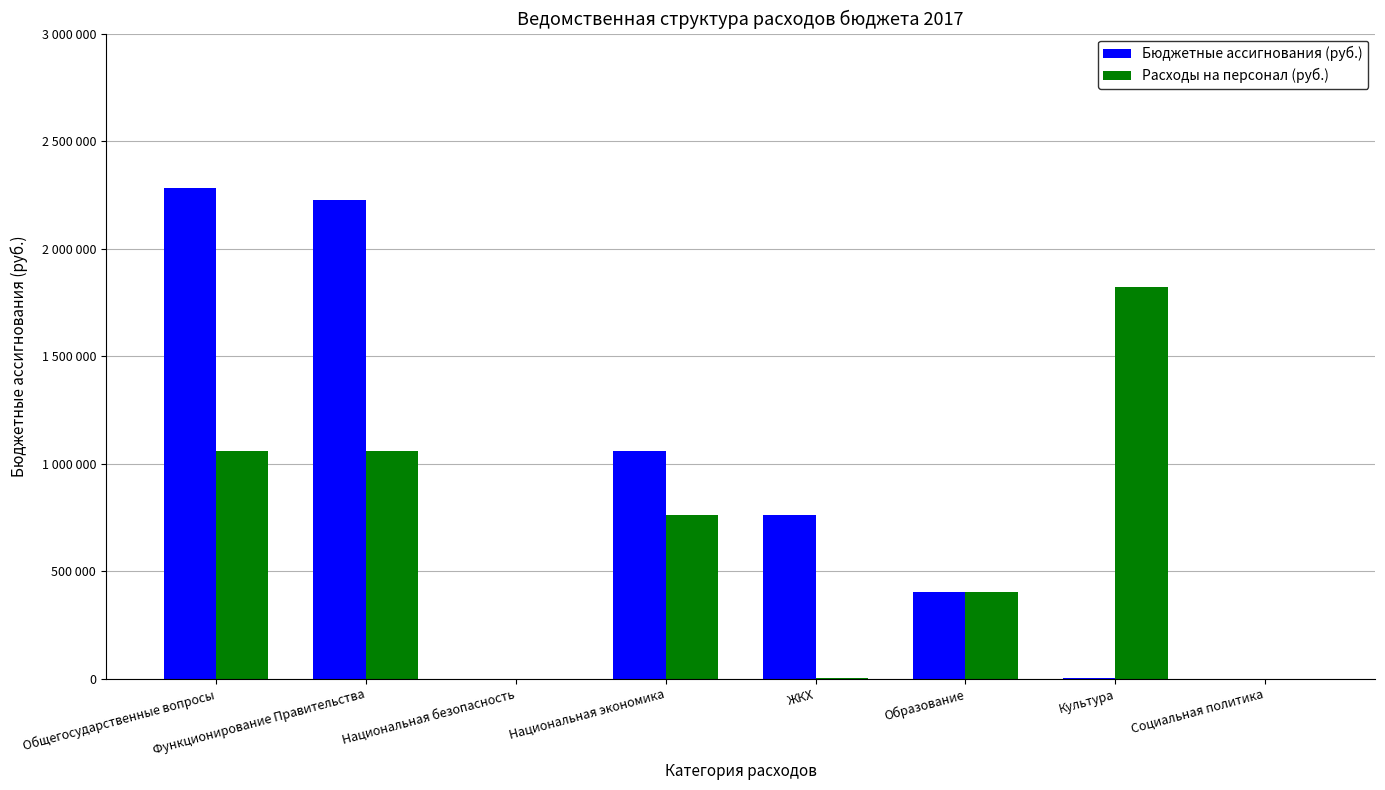

Between Национальная экономика and Культура, which is larger?

Национальная экономика